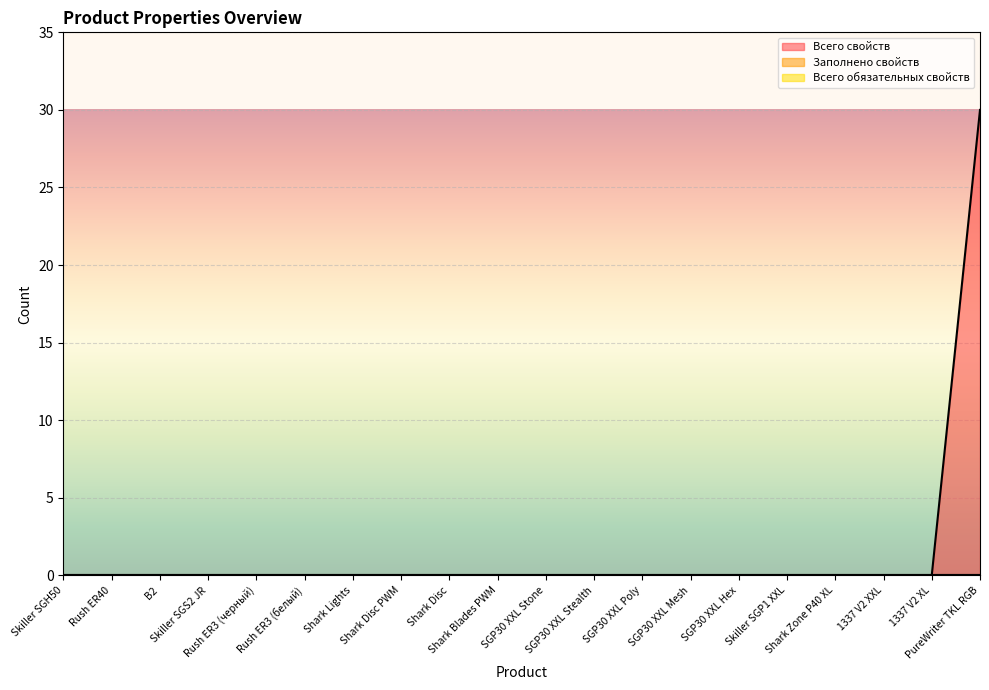

List the labels in order of Всего свойств value, smallest first.

Skiller SGH50, Rush ER40, B2, Skiller SGS2 JR, Rush ER3 (черный), Rush ER3 (белый), Shark Lights, Shark Disc PWM, Shark Disc, Shark Blades PWM, SGP30 XXL Stone, SGP30 XXL Stealth, SGP30 XXL Poly, SGP30 XXL Mesh, SGP30 XXL Hex, Skiller SGP1 XXL, Shark Zone P40 XL, 1337 V2 XXL, 1337 V2 XL, PureWriter TKL RGB